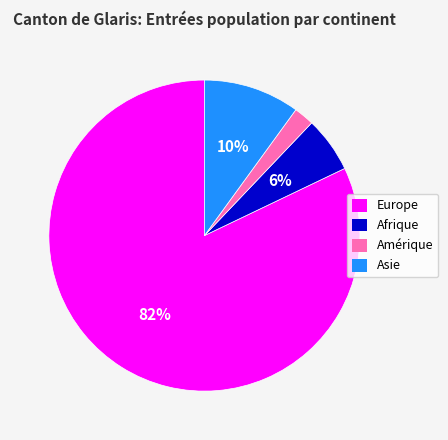

To the nearest percent, what percentage of the pie is Amérique?

2%